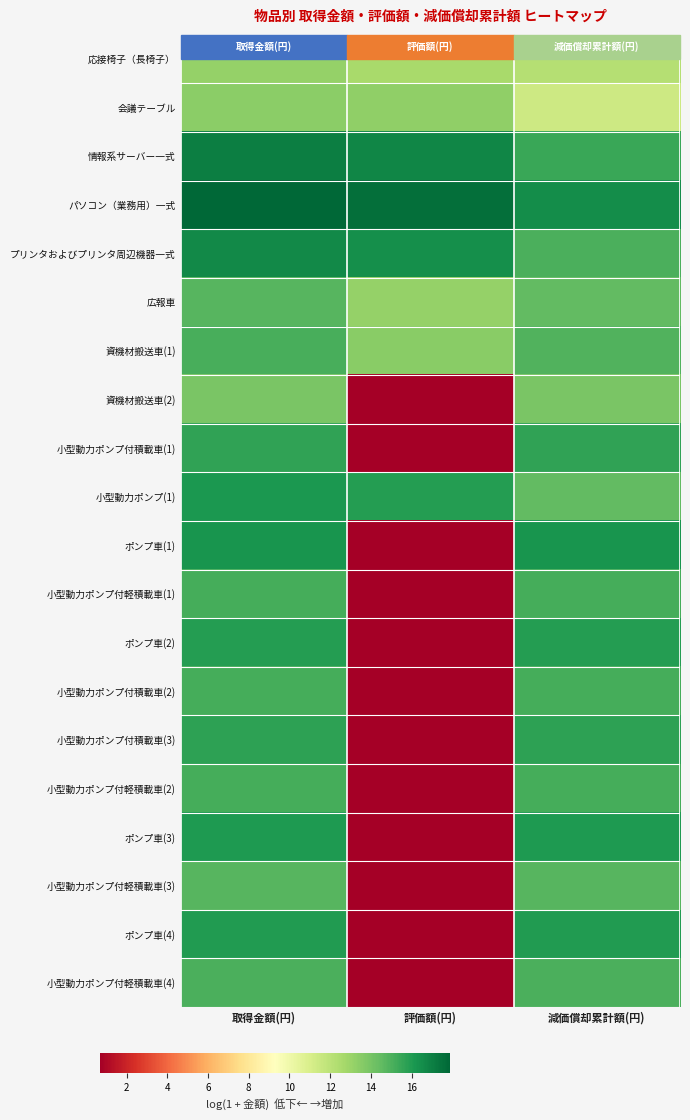

What is the maximum value shown in the chart?

17.9